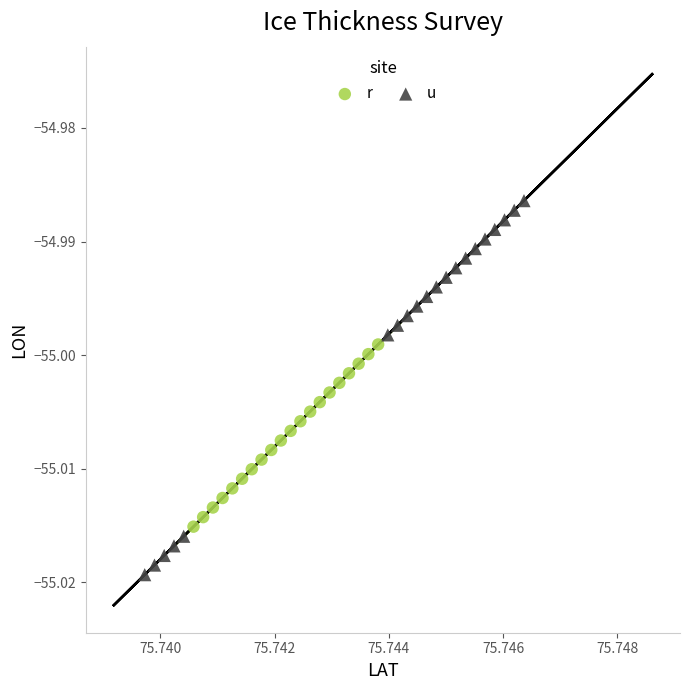

Which series contains the highest Y value?

u